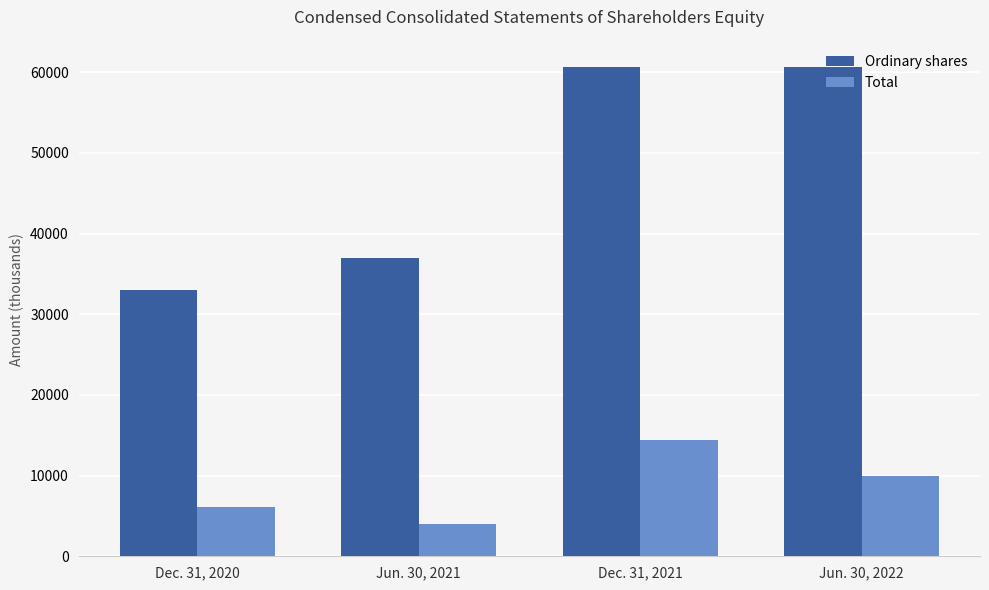

Reading left to right, transcribe all the data shown in this chart.

Ordinary shares: Dec. 31, 2020=33036	Jun. 30, 2021=37008	Dec. 31, 2021=60654	Jun. 30, 2022=60654
Total: Dec. 31, 2020=6074	Jun. 30, 2021=3955	Dec. 31, 2021=14382	Jun. 30, 2022=9892